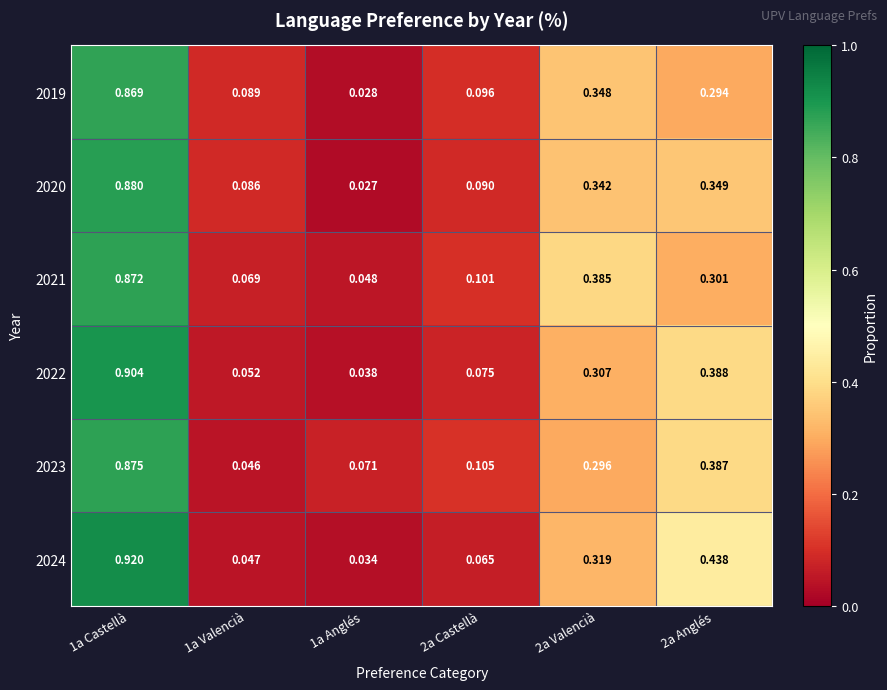

How many series are shown in this chart?

6